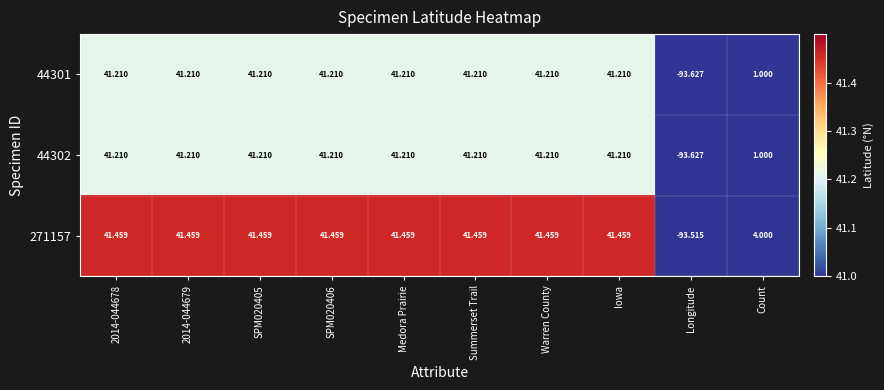

Which category has the lowest value in the 44301 series?

Longitude